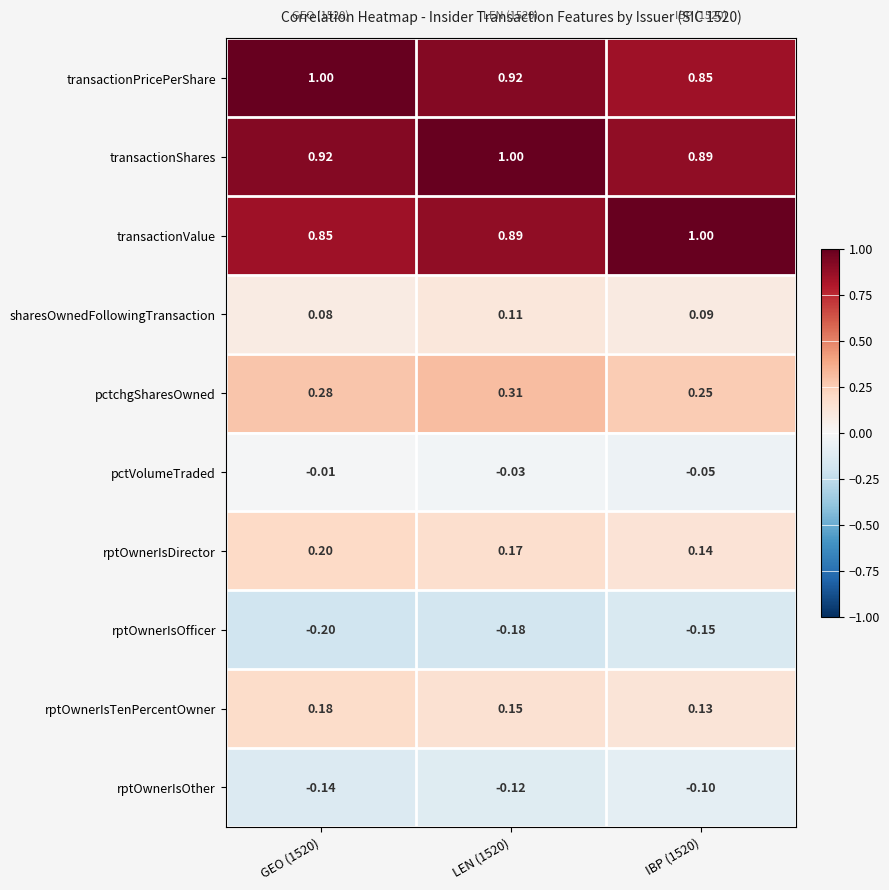

Which series has the largest total across all categories?

transactionShares